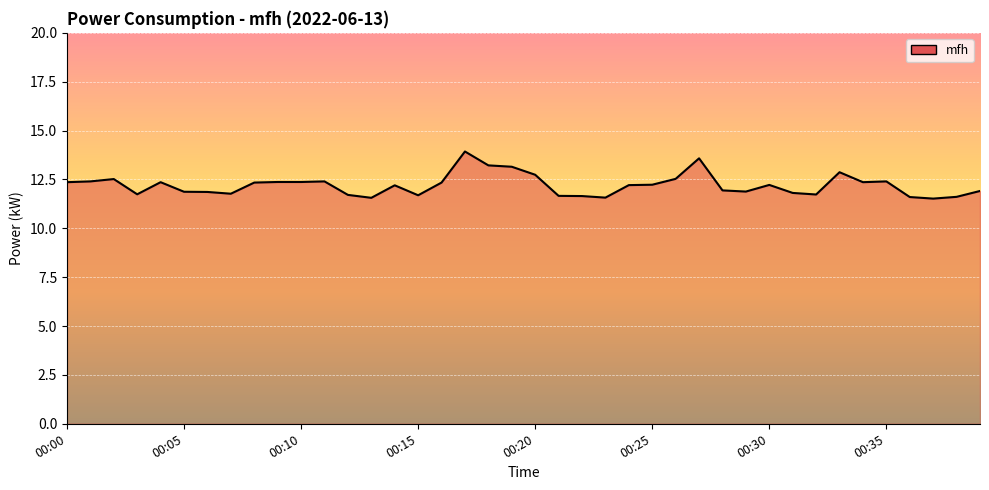

What is the sum of all values?

488.2